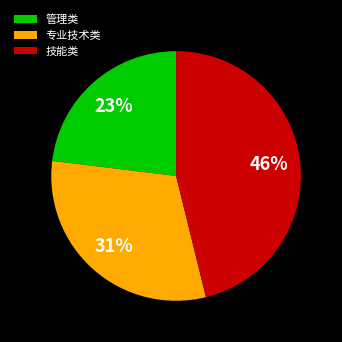

Which category has the smallest portion of the pie?

管理类